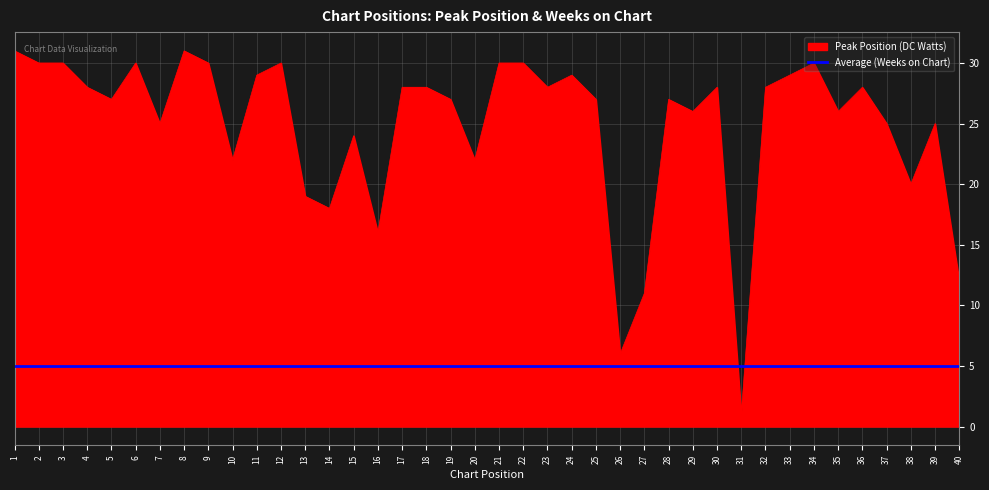

True or false: Average (Weeks on Chart) and Peak Position (DC Watts) cross at least once.

True